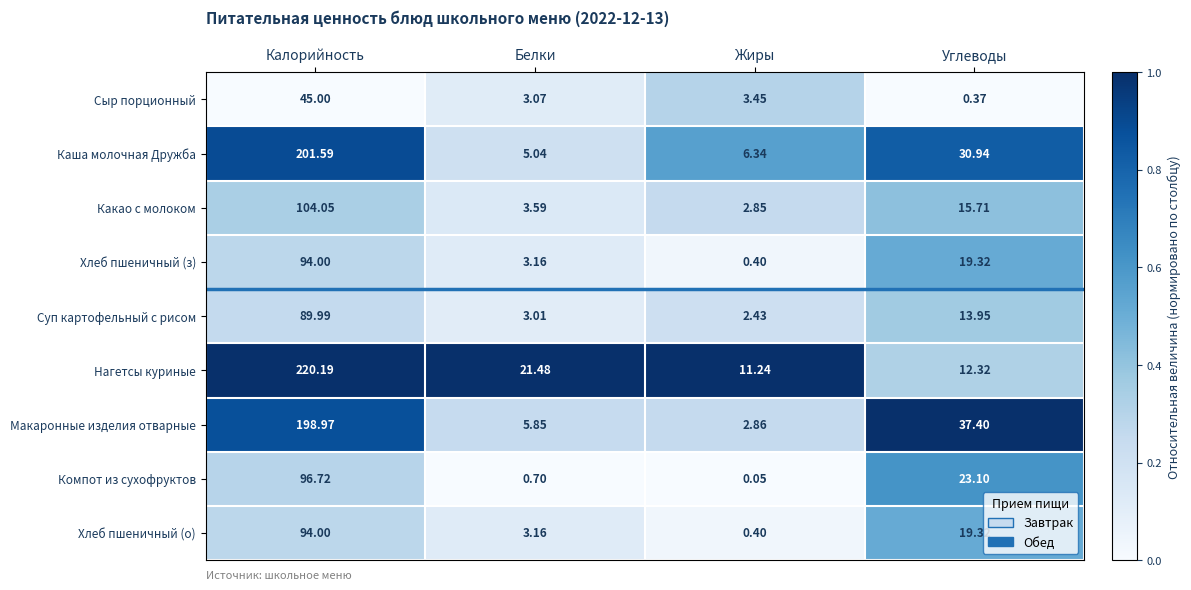

Where is Какао с молоком nearest to the value 53?

Углеводы